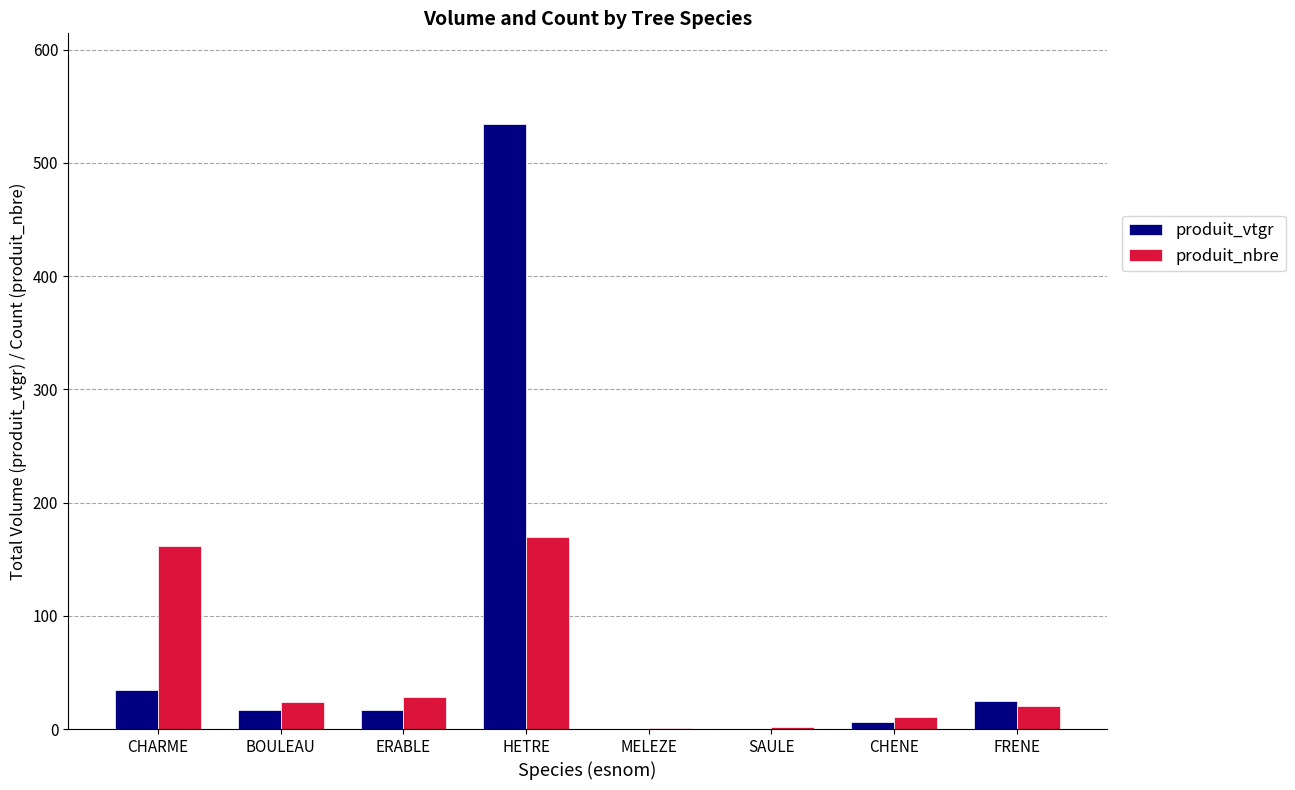

What is the sum of the produit_vtgr values at FRENE and HETRE?

558.9